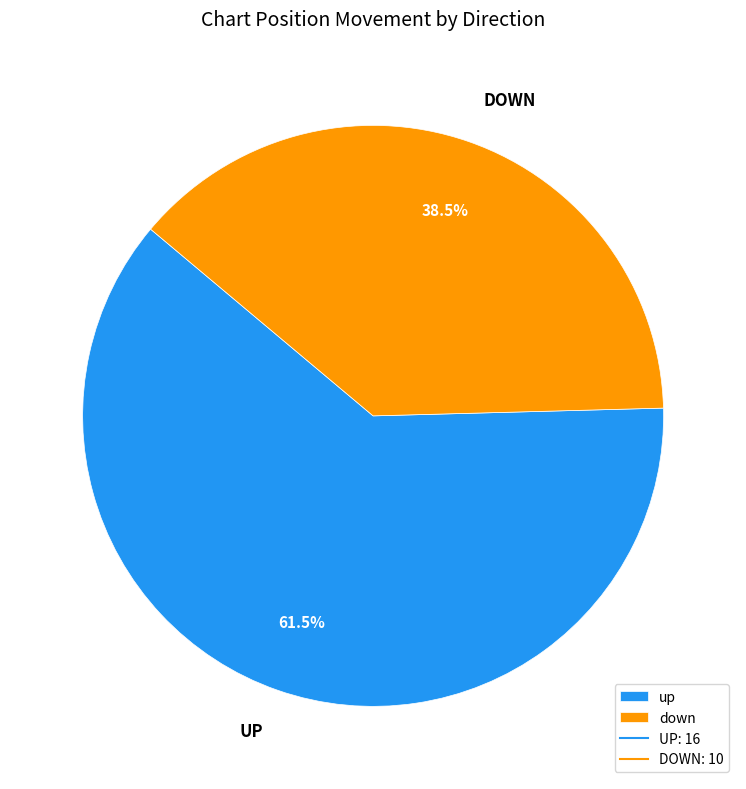

Is there any slice that represents more than half of the pie?

Yes